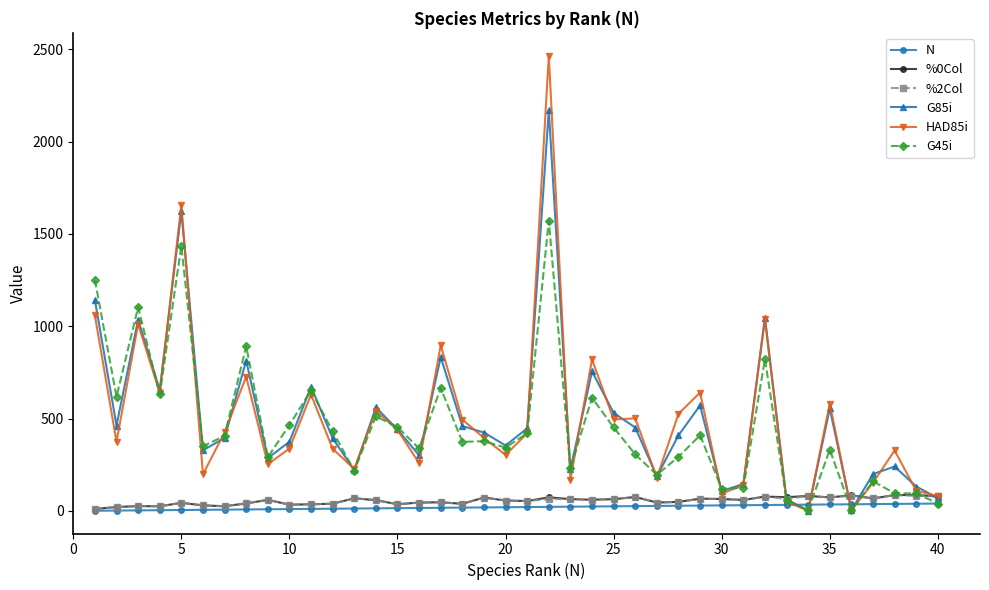

What is the value of the G45i point at the 23rd from the left?

231.9